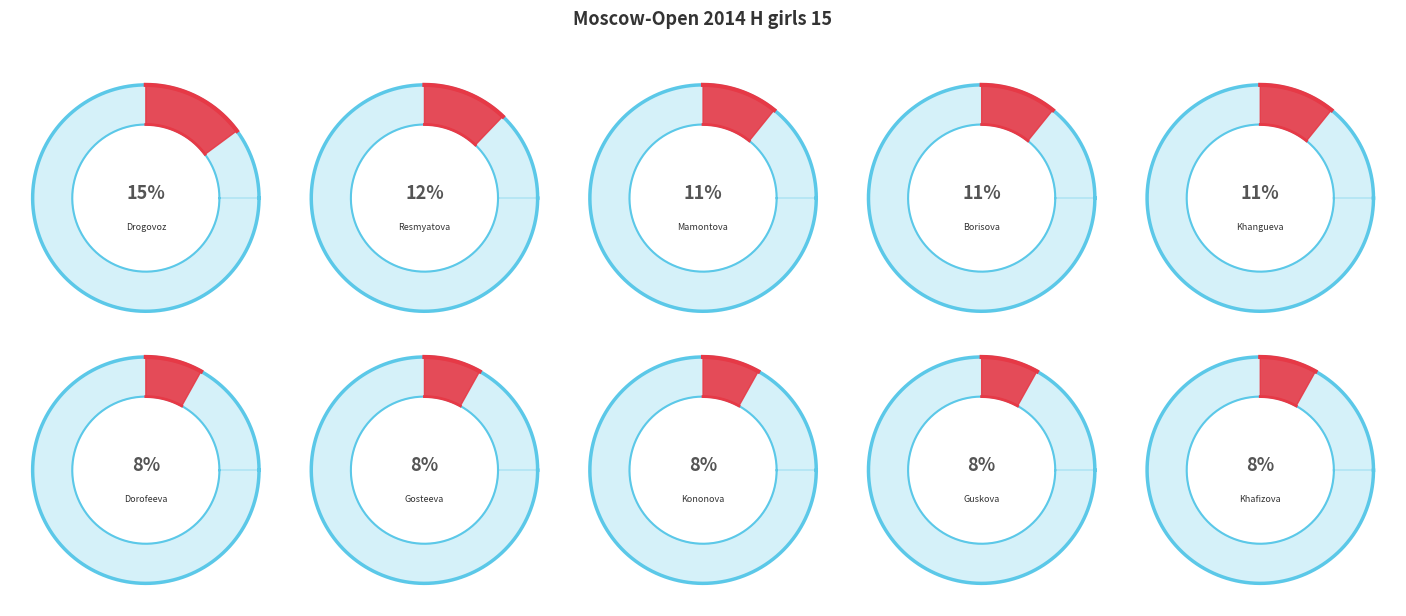

Which slice is the smallest?

Dorofeeva Nyurguiaana